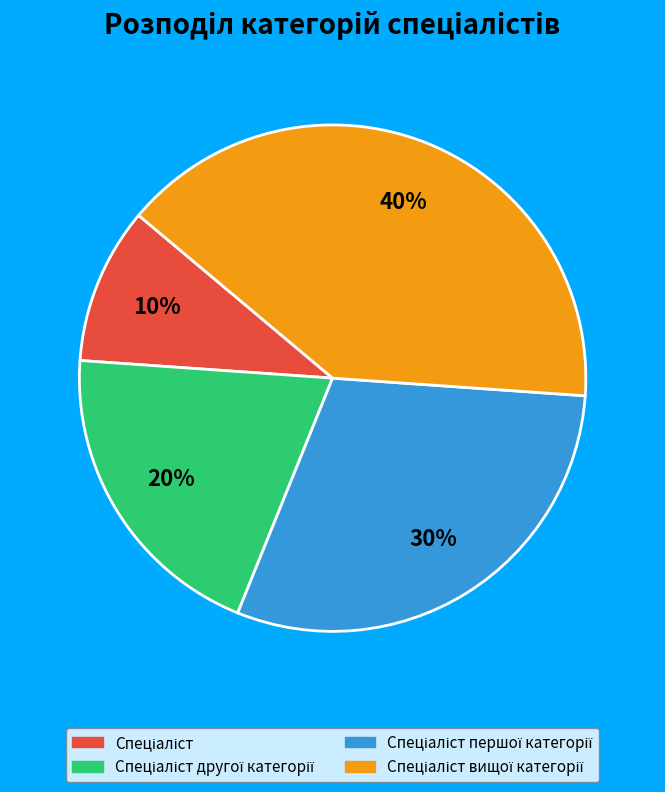

To the nearest percent, what is the average slice percentage?

25%